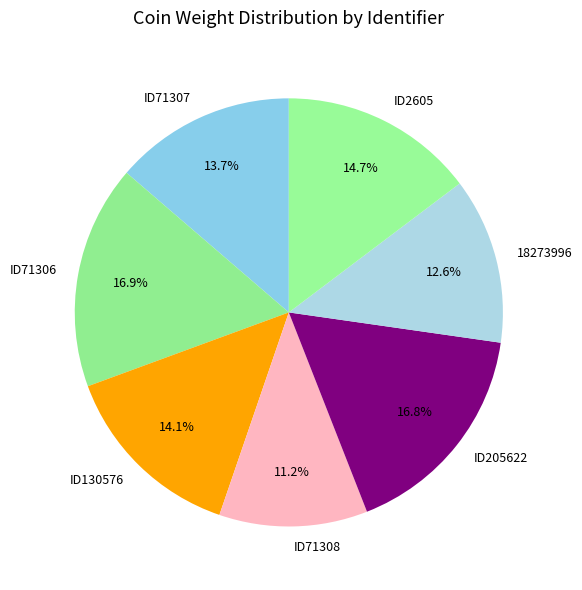

Combined, do ID71308 and ID130576 account for over 50%?

No